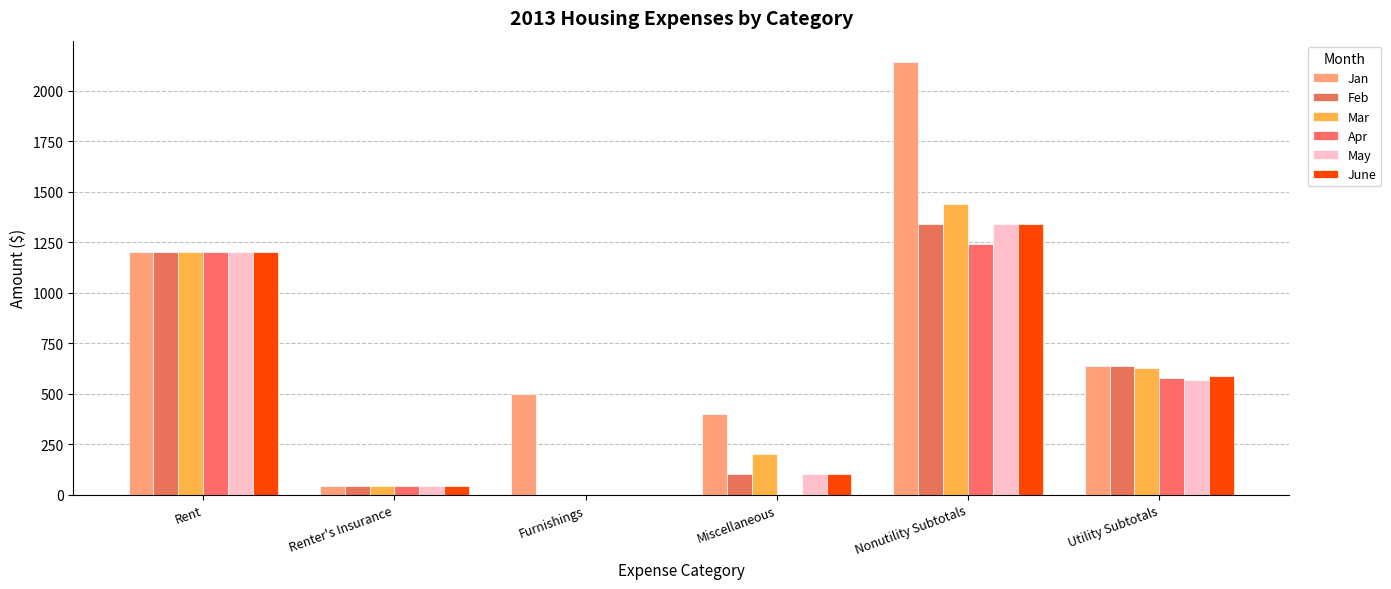

Is it true that June equals 40 at Renter's Insurance?

True